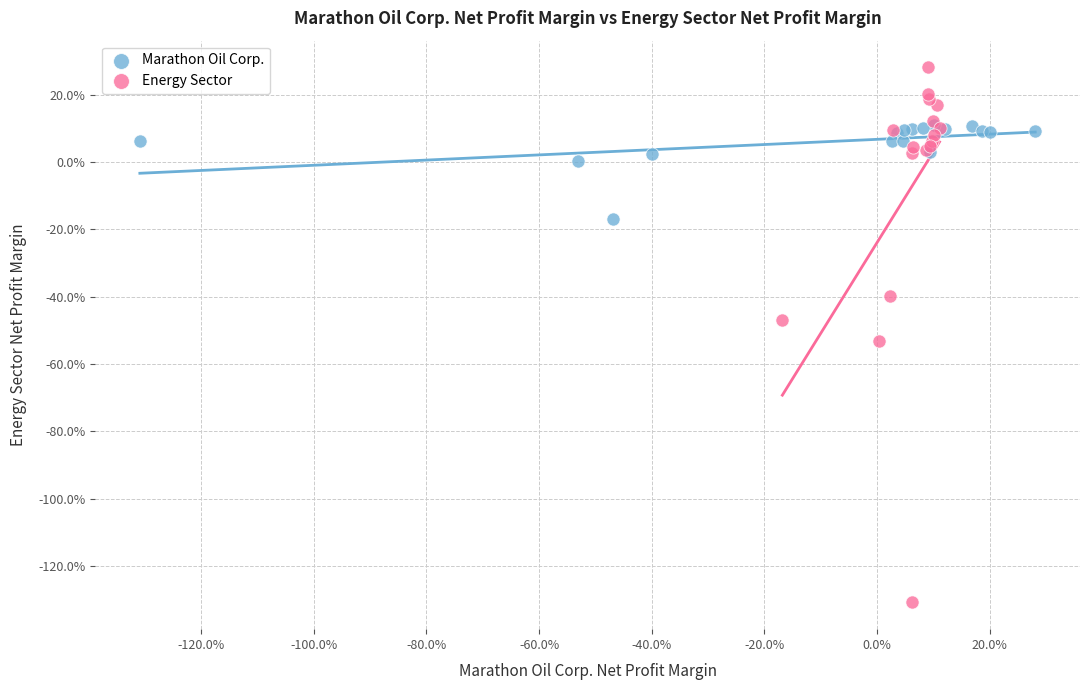

What are all the series names shown in the legend?

Marathon Oil Corp., Energy Sector